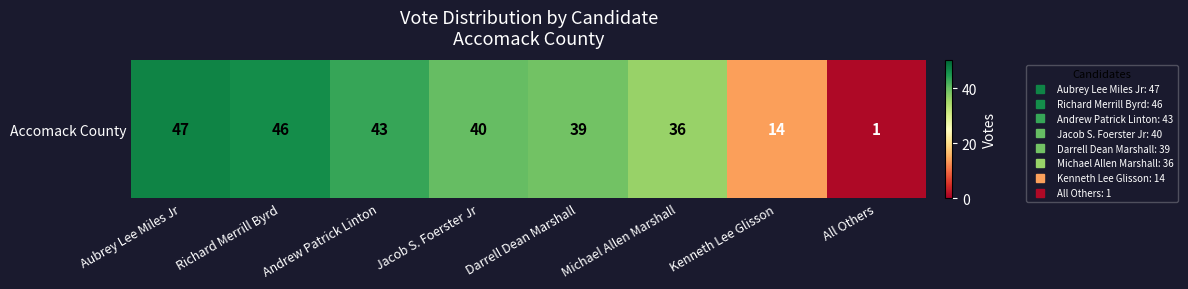

At which label does the data first exceed 40?

Aubrey Lee Miles Jr